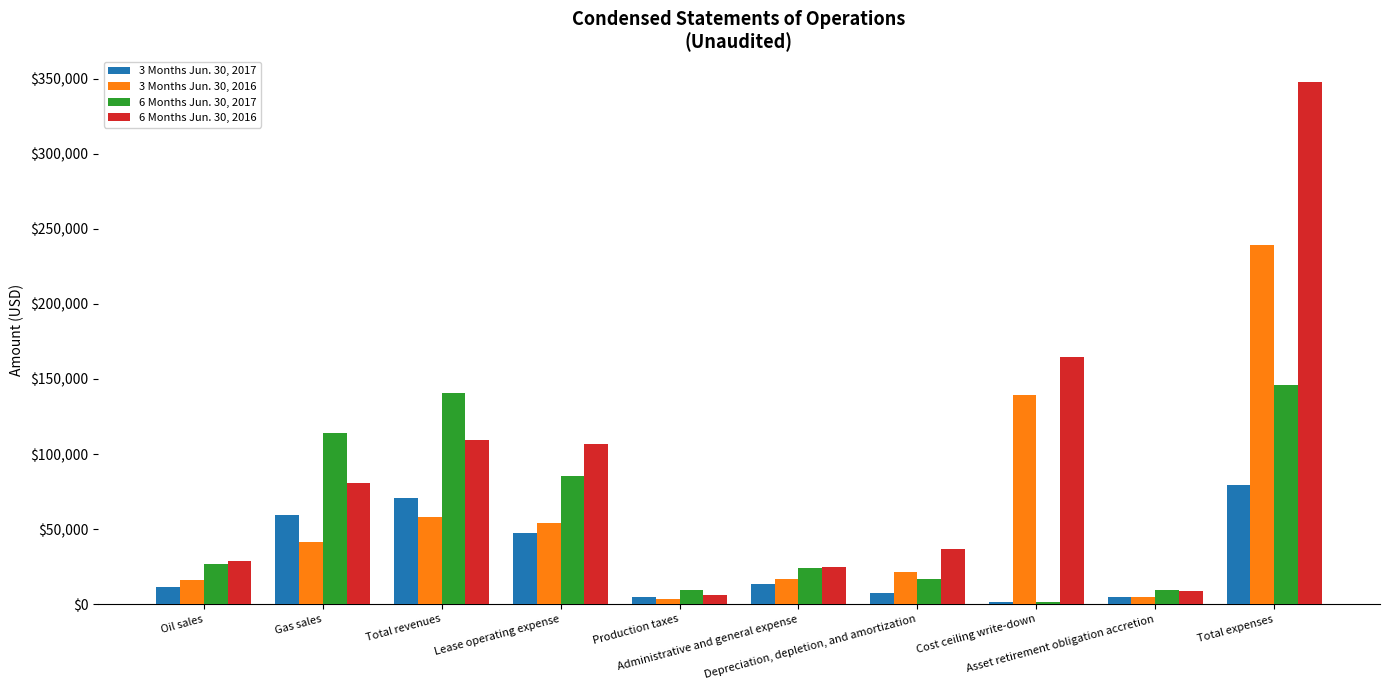

Which category has the highest value across all series?

Total expenses